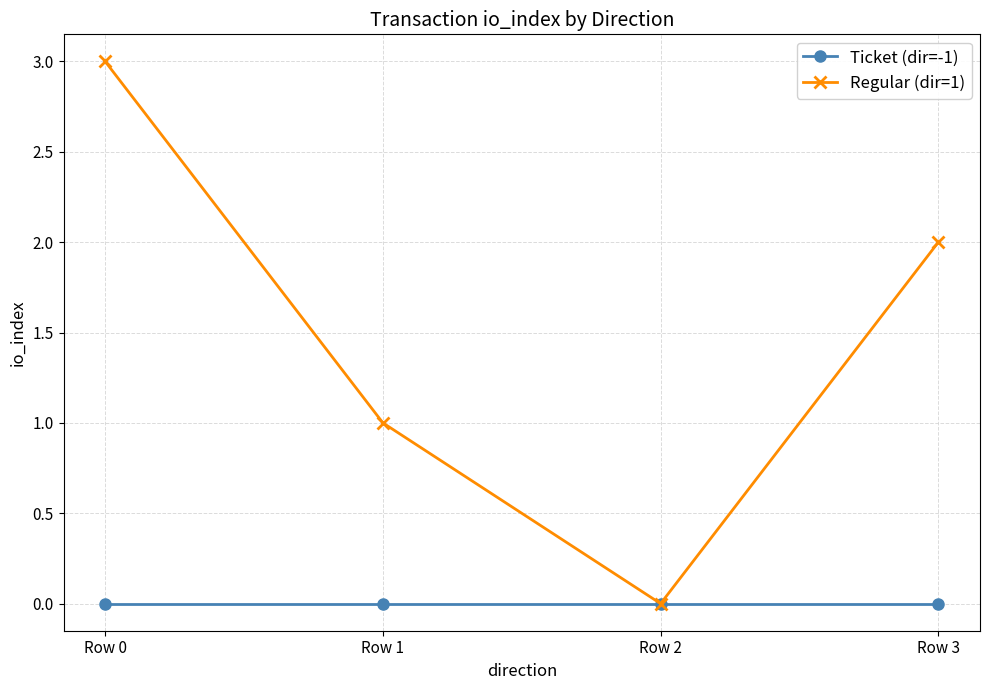

Where does the Regular (dir=1) series first go above 2?

Row 0